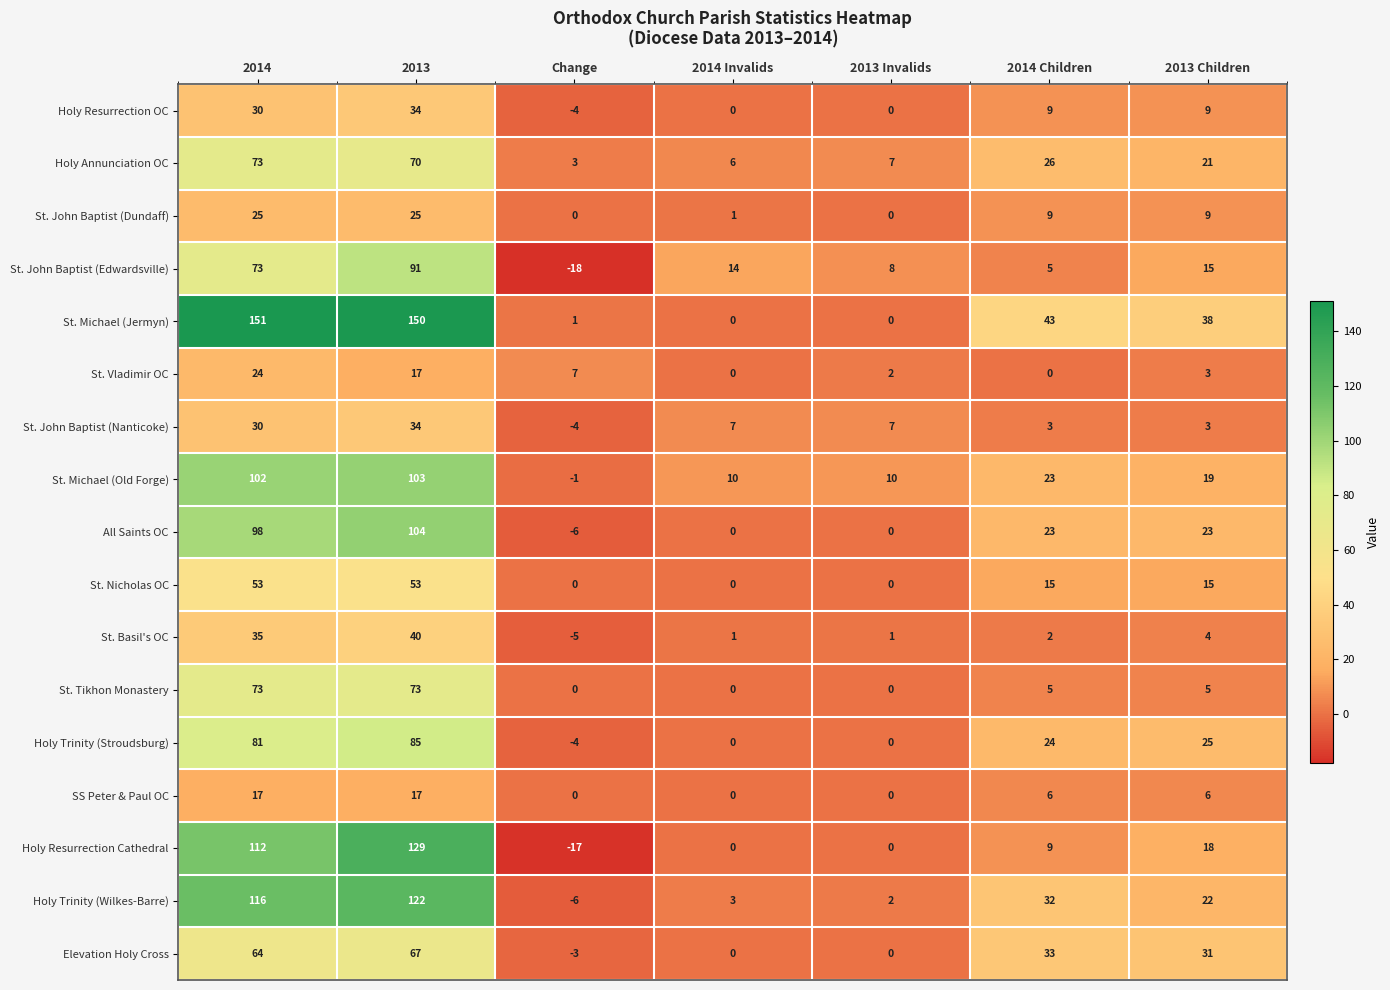

Read the SS Peter & Paul OC value at 2013, to the nearest 10.

20